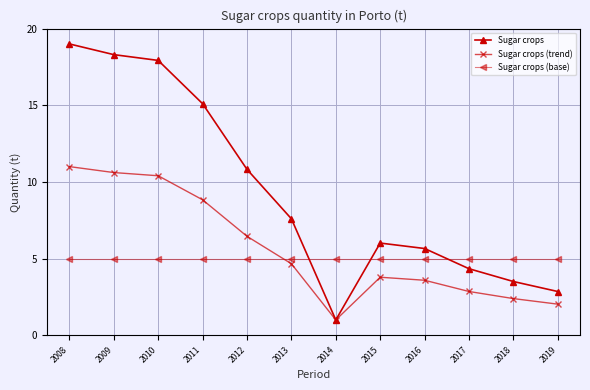

Is the value of Sugar crops at 2011 greater than the value of Sugar crops (trend) at 2019?

Yes